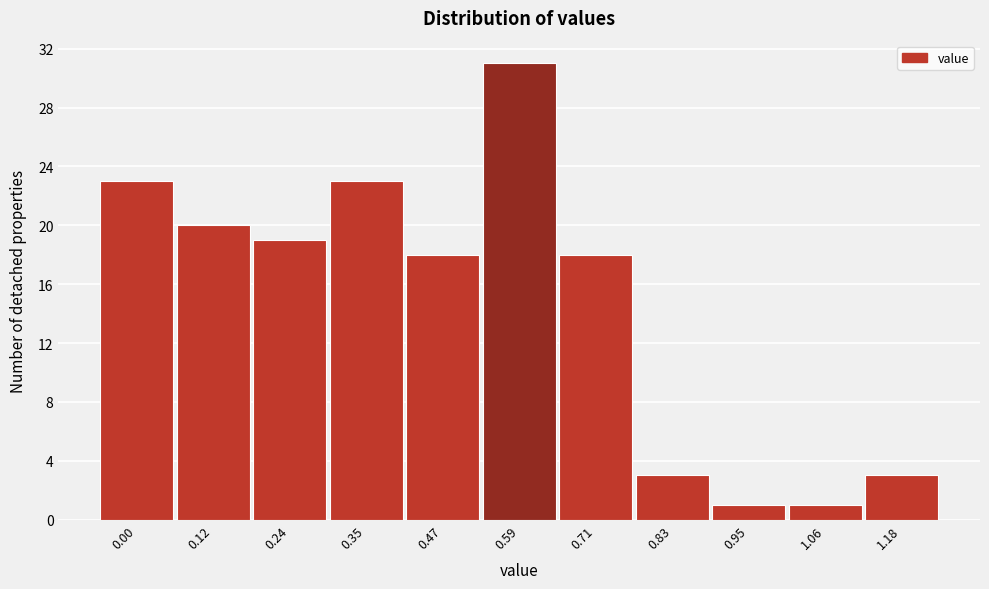

Reading left to right, transcribe all the data shown in this chart.

0.00=23	0.12=20	0.24=19	0.35=23	0.47=18	0.59=31	0.71=18	0.83=3	0.95=1	1.06=1	1.18=3